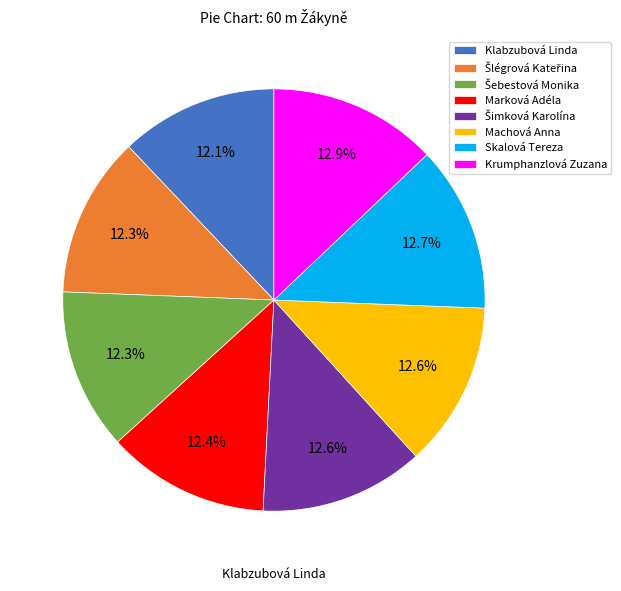

Which category has the biggest portion of the pie?

Krumphanzlová Zuzana